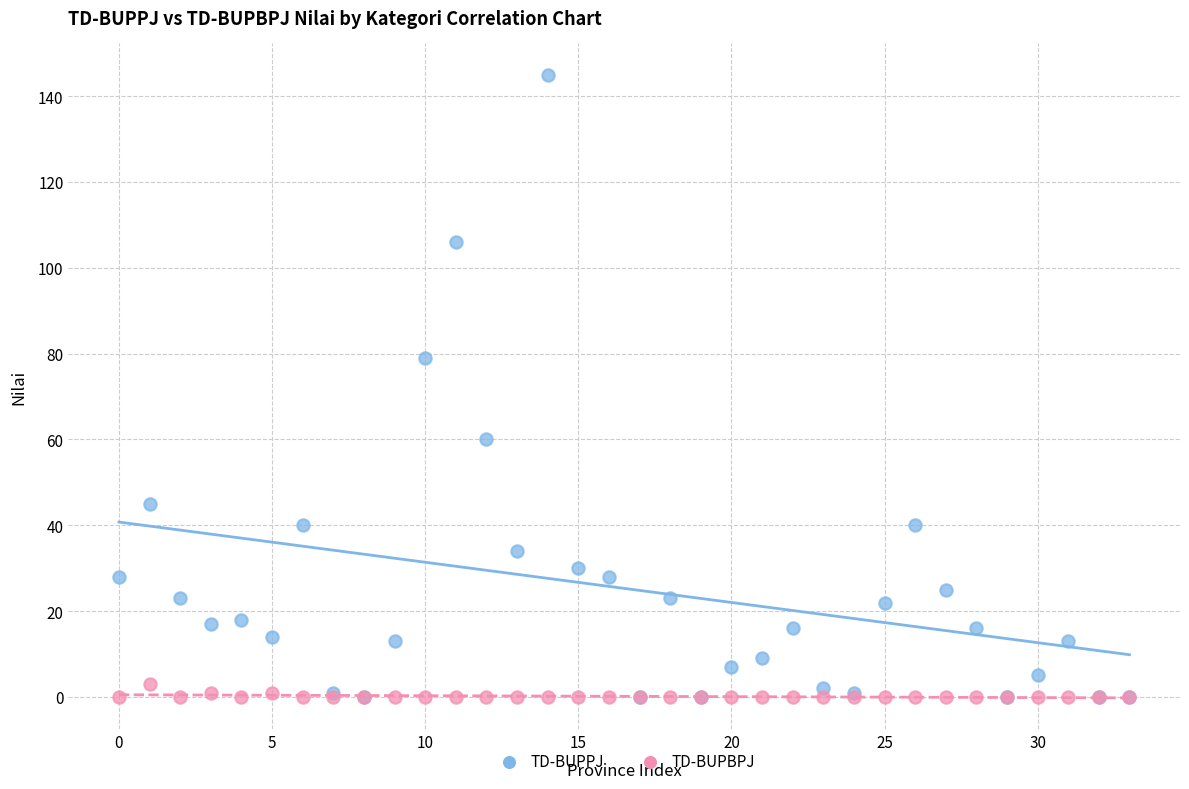

Across all series, what Y value is closest to 72?

79